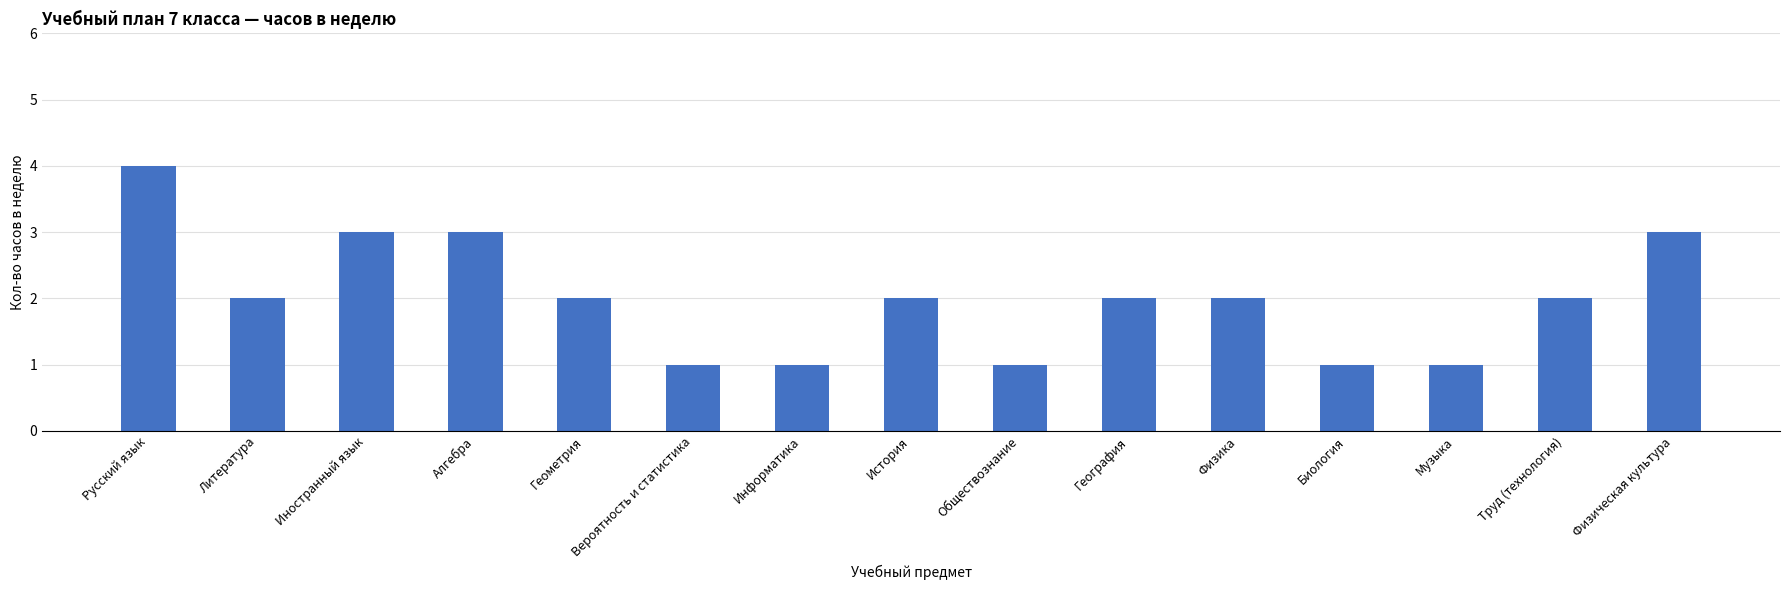

Count the values in the range 1 to 3.

14